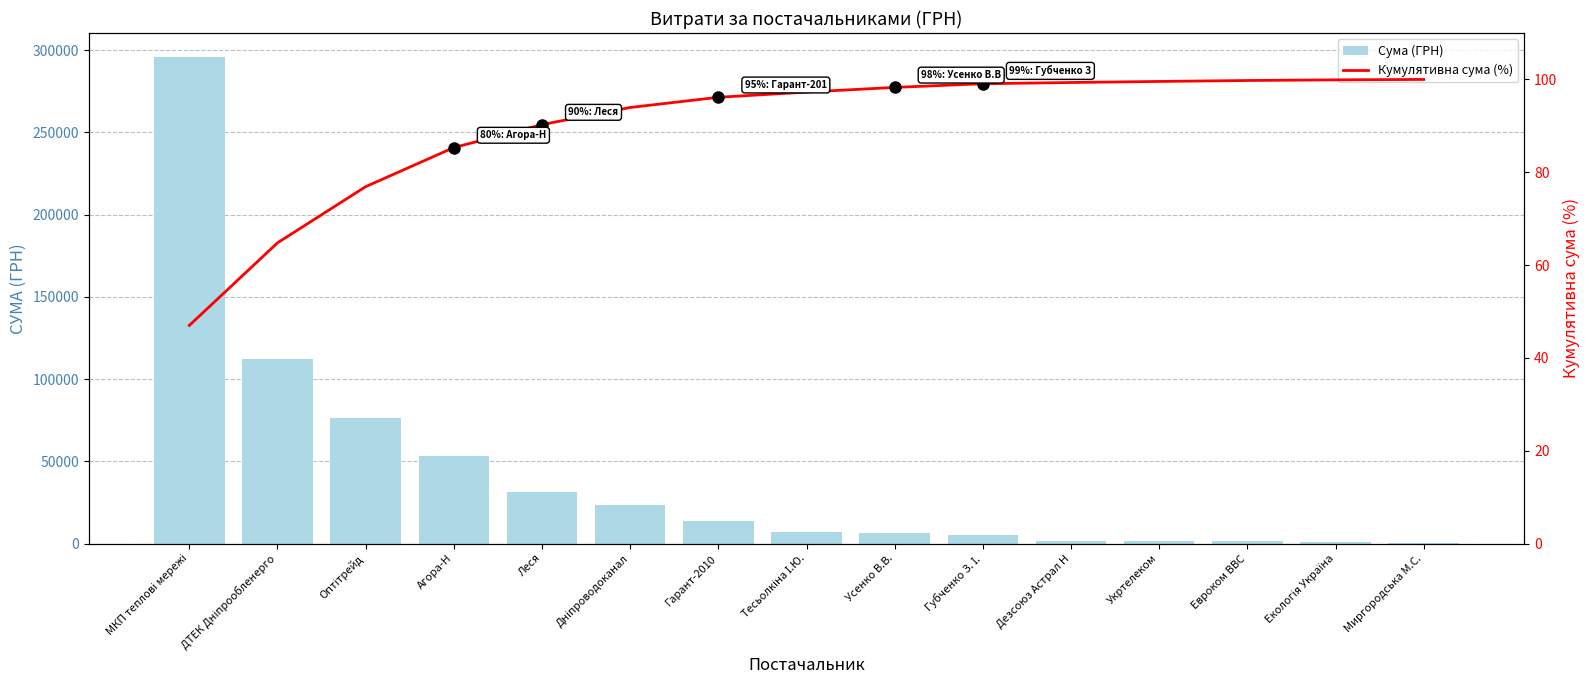

What is the difference between the maximum and minimum values in the Сума (ГРН) series?

295071.2